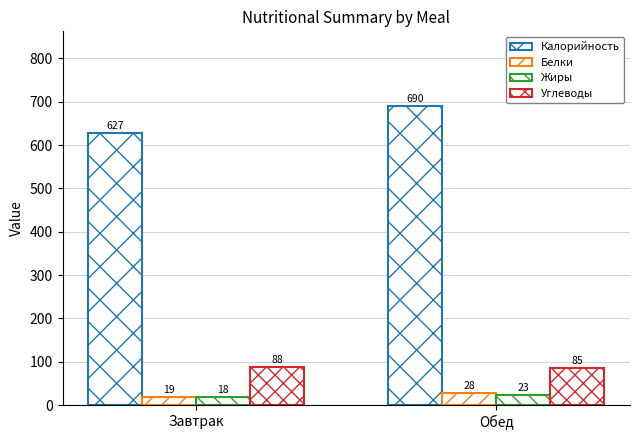

How many bars are there in total?

8